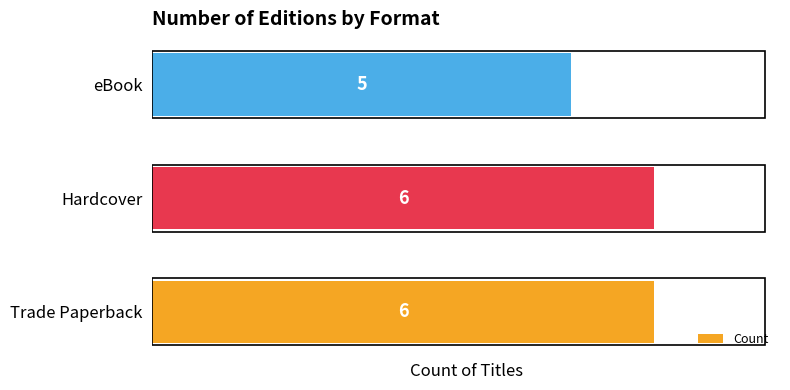

Approximately how many times larger is the value at Hardcover compared to Trade Paperback?

1.0